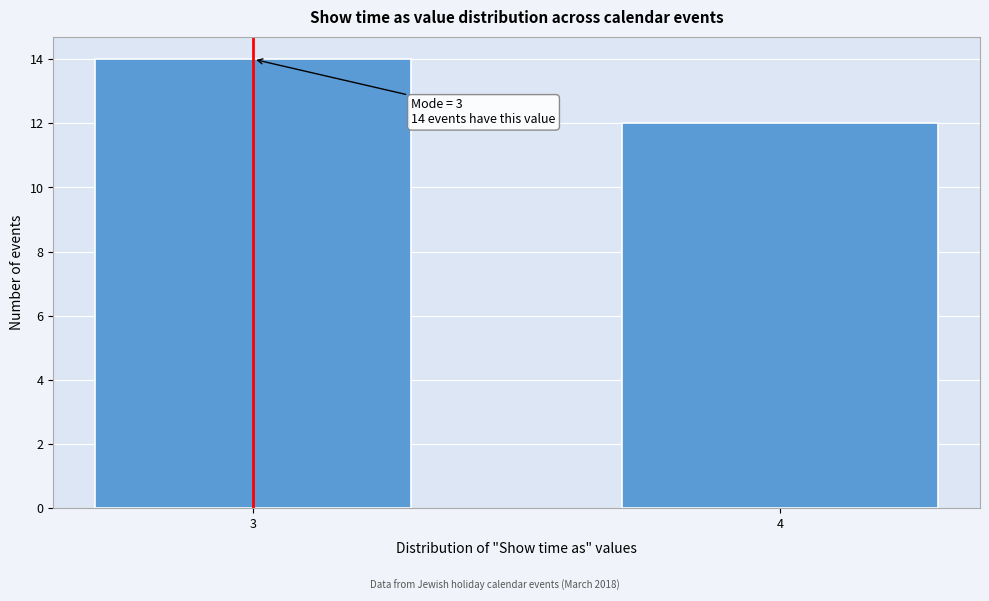

Reading right to left, list all the values displayed in this chart.

12	14